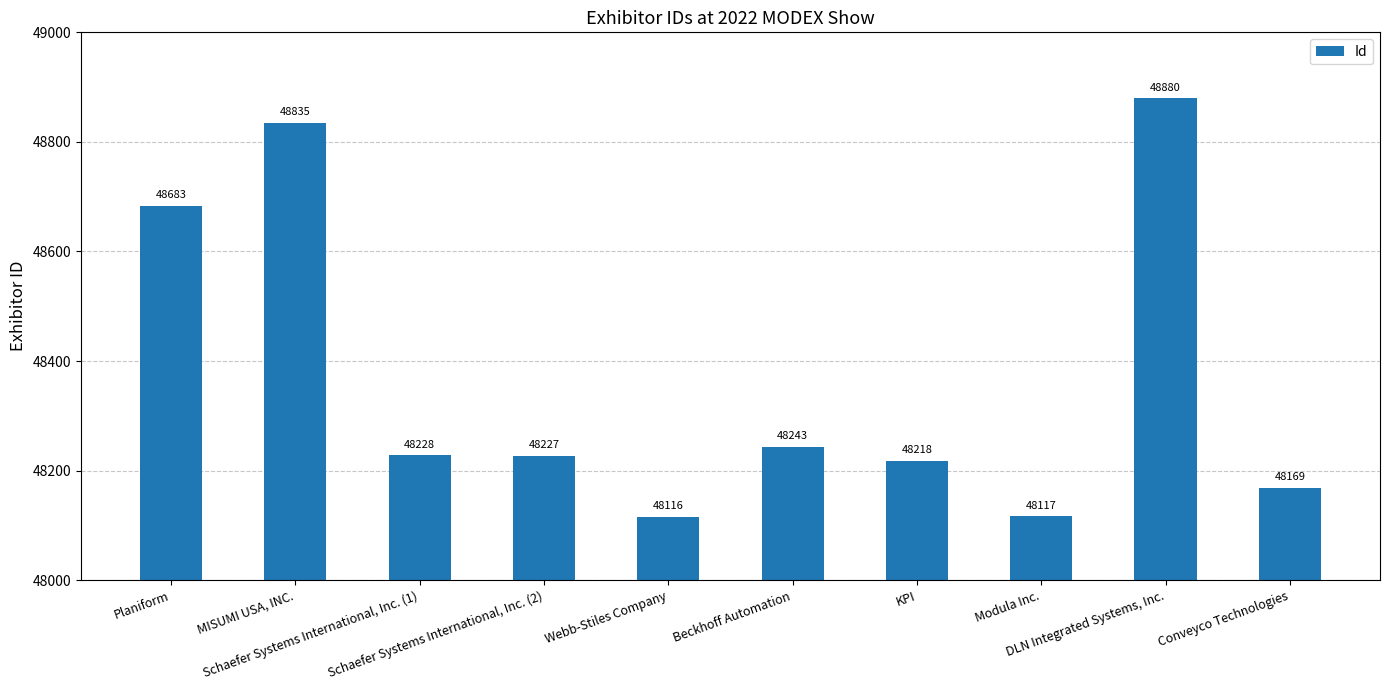

The value at Planiform is 48683. True or false?

True